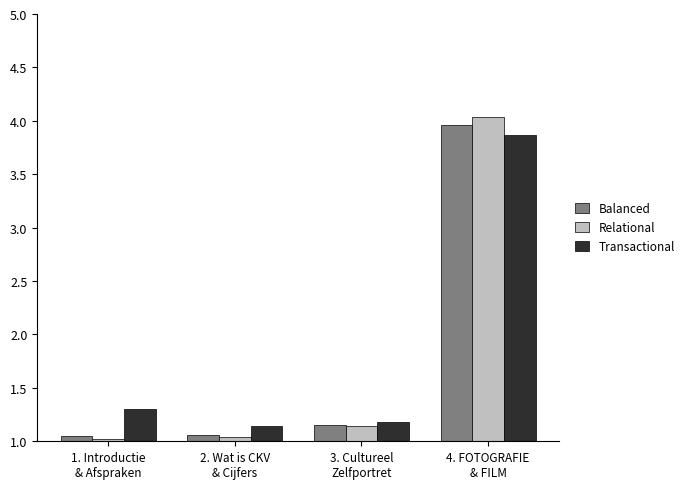

Is it true that Relational equals 0.3 at 3. Cultureel
Zelfportret?

False